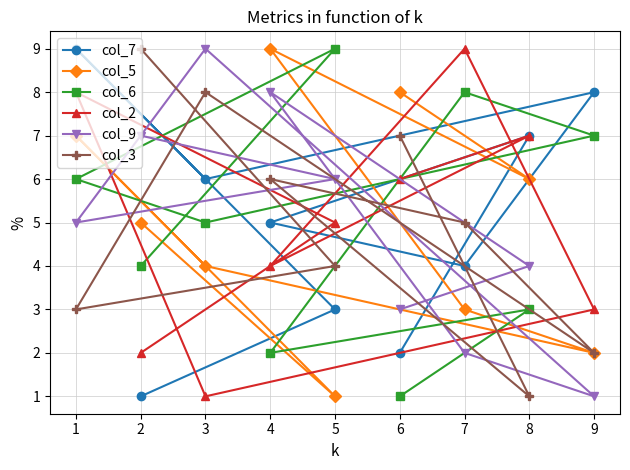

What is the greatest value displayed?

9